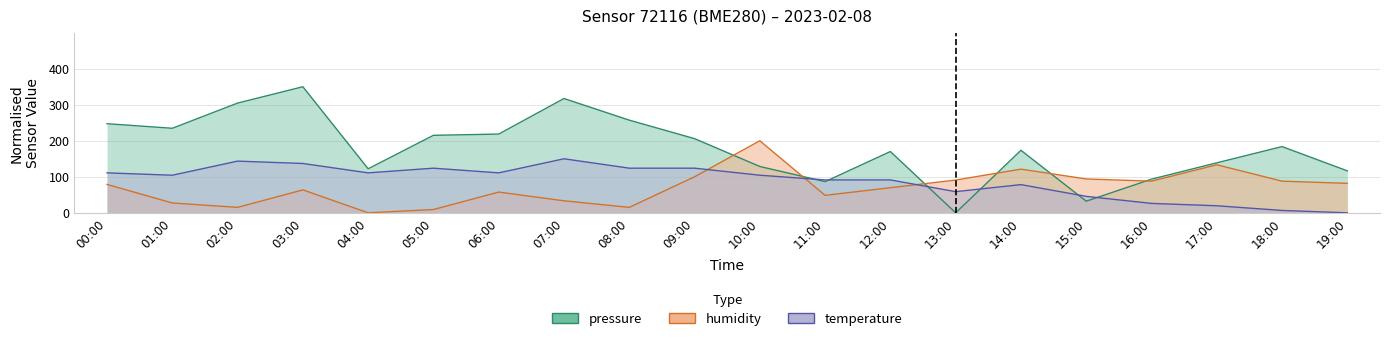

Which category has the highest value in the humidity series?

10:00